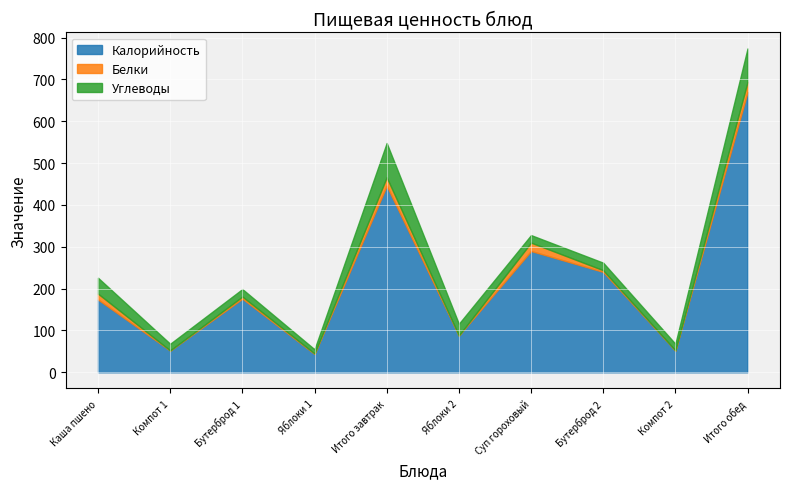

Reading left to right, list all the values displayed in this chart.

Калорийность: 174.0	52.0	176.0	44.0	446.0	88.0	290.0	240.0	52.0	670.0
Белки: 14.0	0.2	5.0	1.0	20.2	0.0	20.0	4.0	0.2	24.2
Углеводы: 38.0	16.0	18.0	10.0	82.0	28.0	18.0	18.0	16.0	80.0